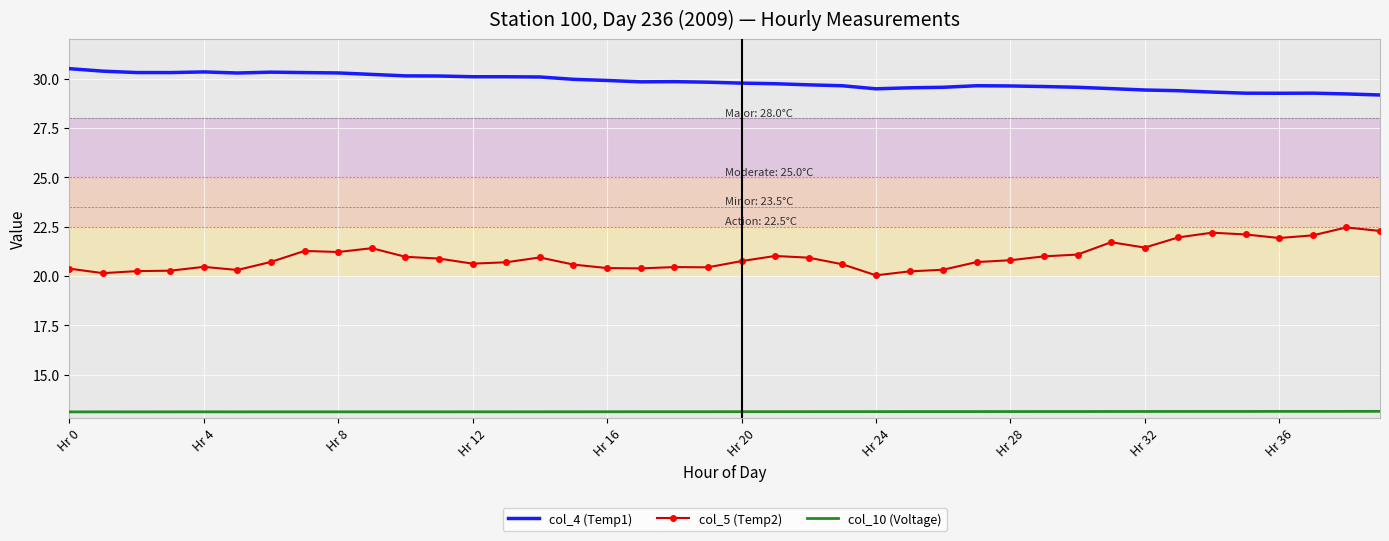

True or false: col_5 (Temp2) and col_4 (Temp1) intersect in this chart.

False